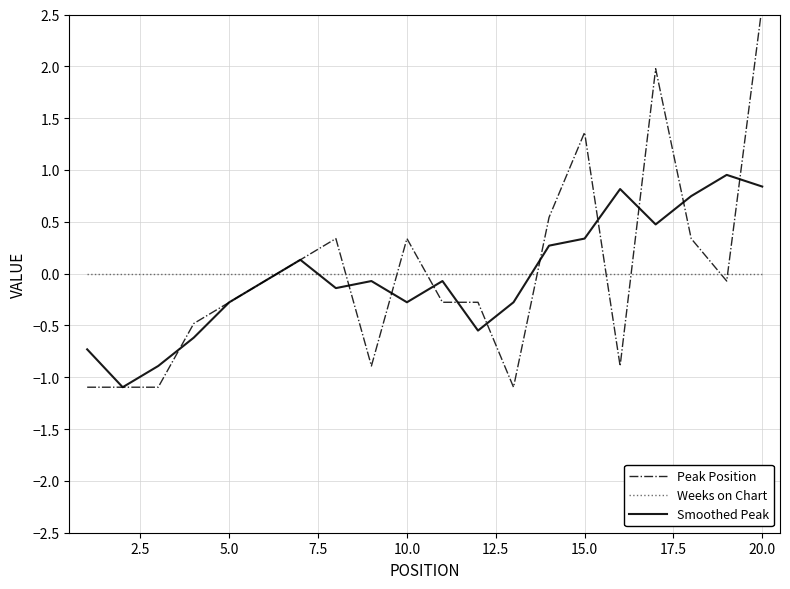

What is the maximum value for Smoothed Peak?

1.0